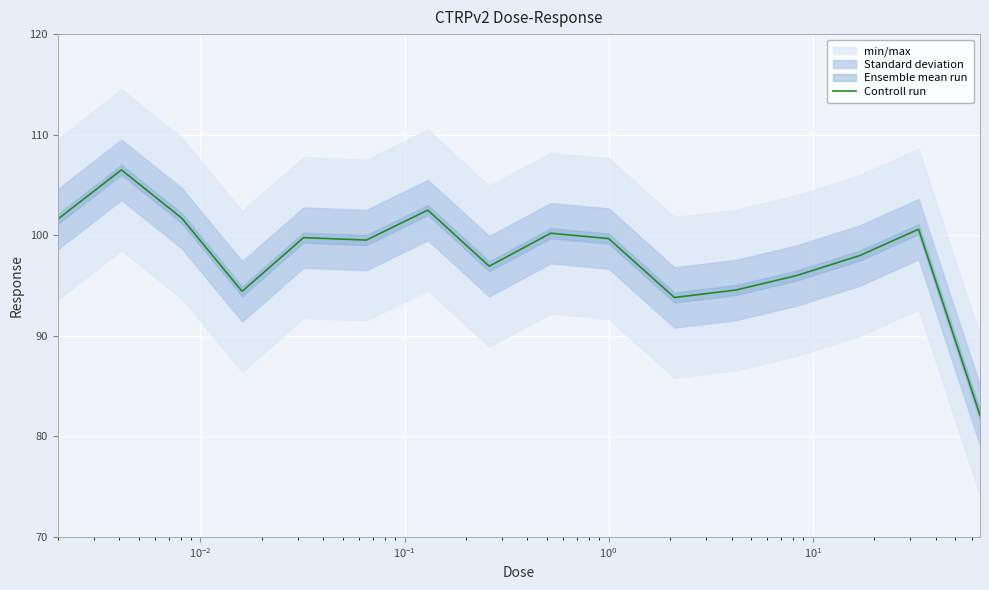

Is this an area chart (filled region under the line)?

No